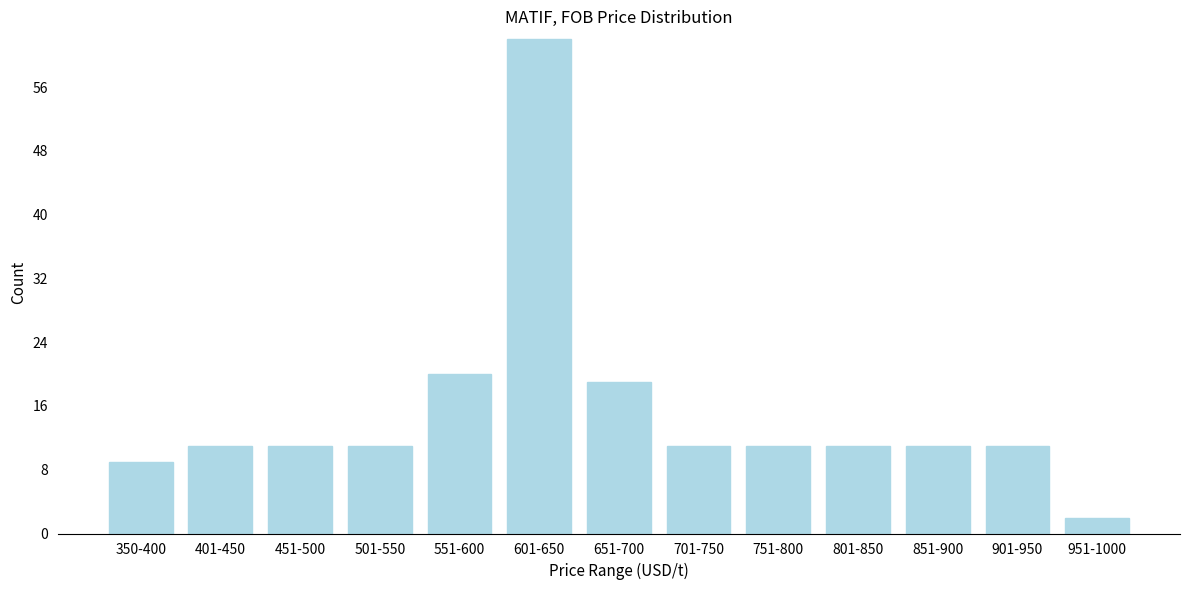

Reading left to right, what are all the values shown in this chart?

350-400=9	401-450=11	451-500=11	501-550=11	551-600=20	601-650=62	651-700=19	701-750=11	751-800=11	801-850=11	851-900=11	901-950=11	951-1000=2